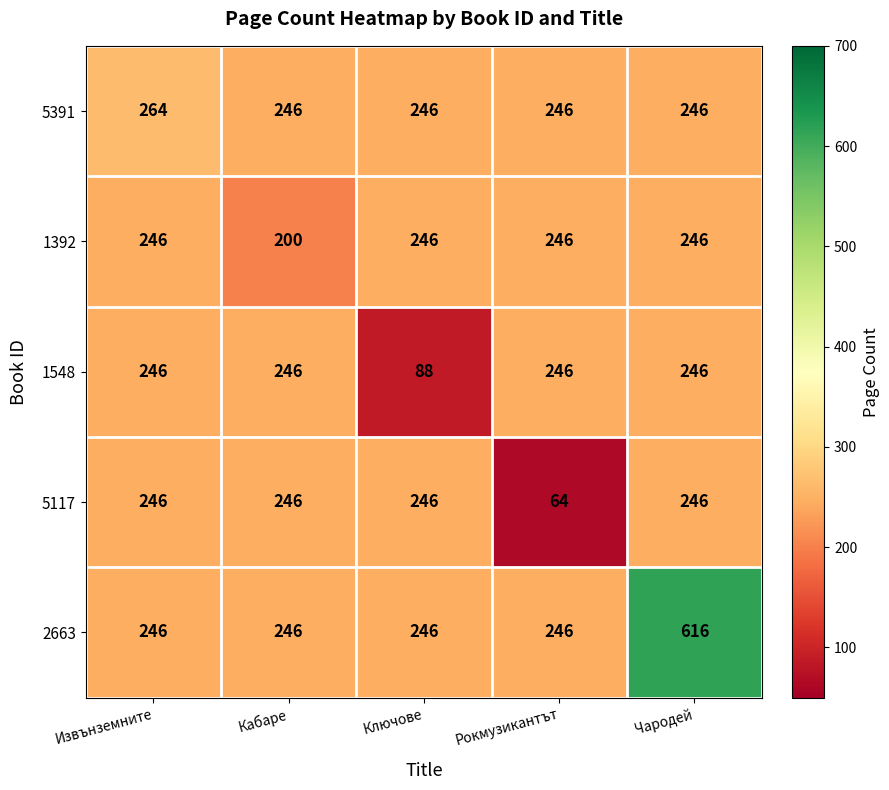

Which series changed the most between Кабаре and Чародей?

2663